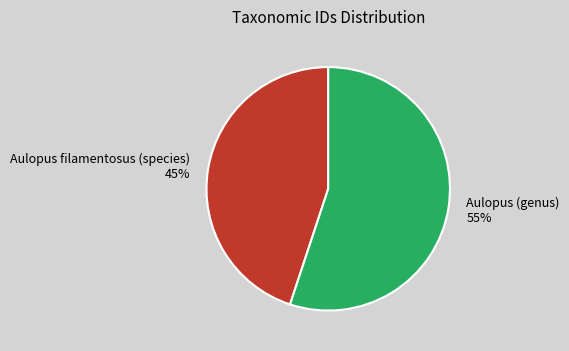

To the nearest percent, what is the difference between the Aulopus (genus) and Aulopus filamentosus (species) slice percentages?

10%